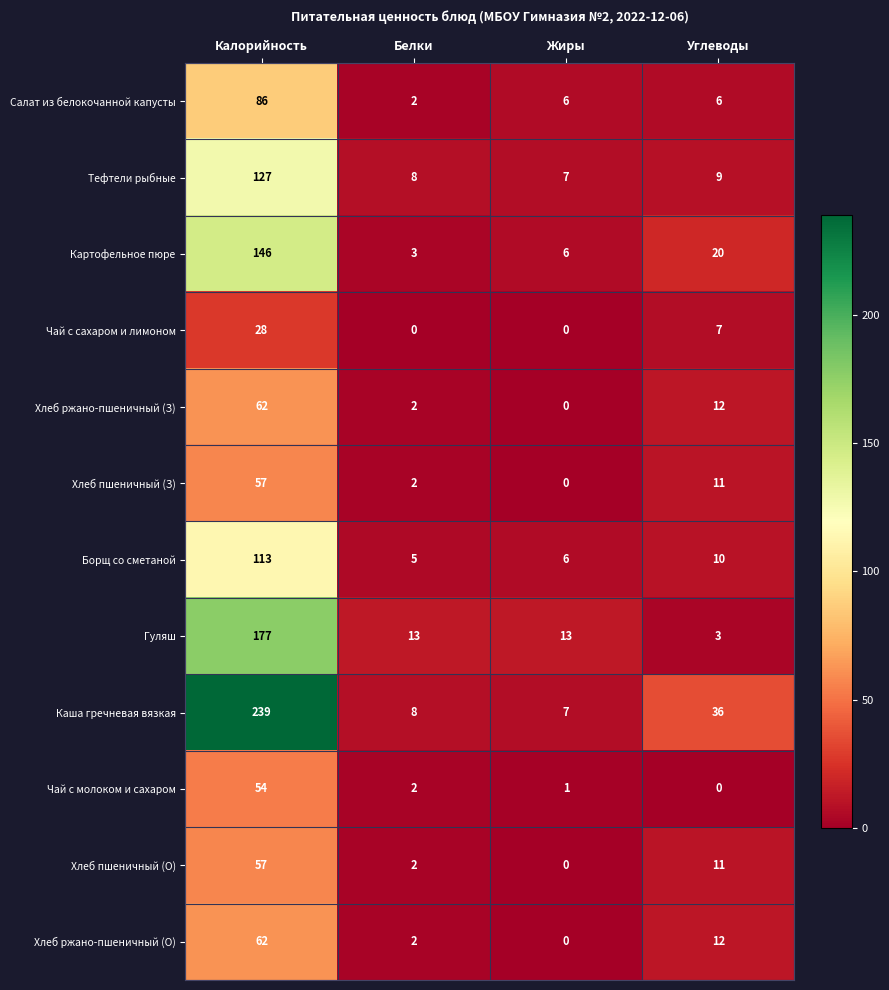

What is the difference between the Чай с сахаром и лимоном values at Белки and Углеводы?

7